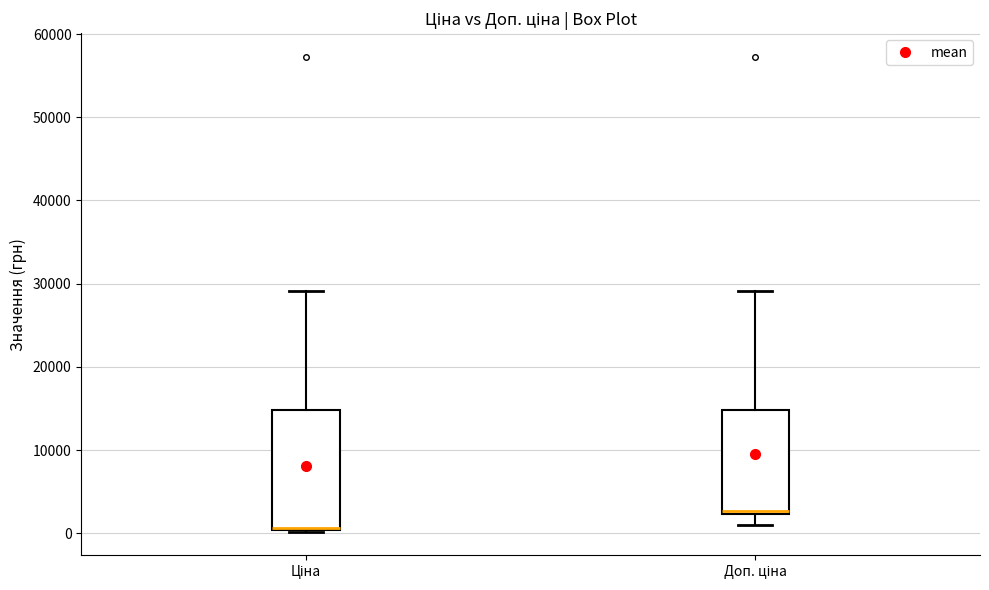

Where is the upper edge of the box for Доп. ціна on the y-axis? The values are not printed on the chart, so give them approximately, as read against the axis.

15000